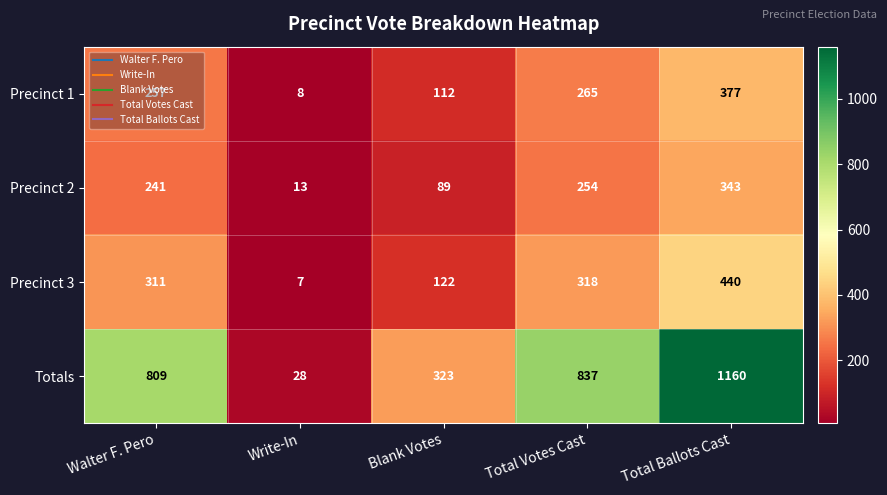

Which category has the lowest value across all series?

Write-In